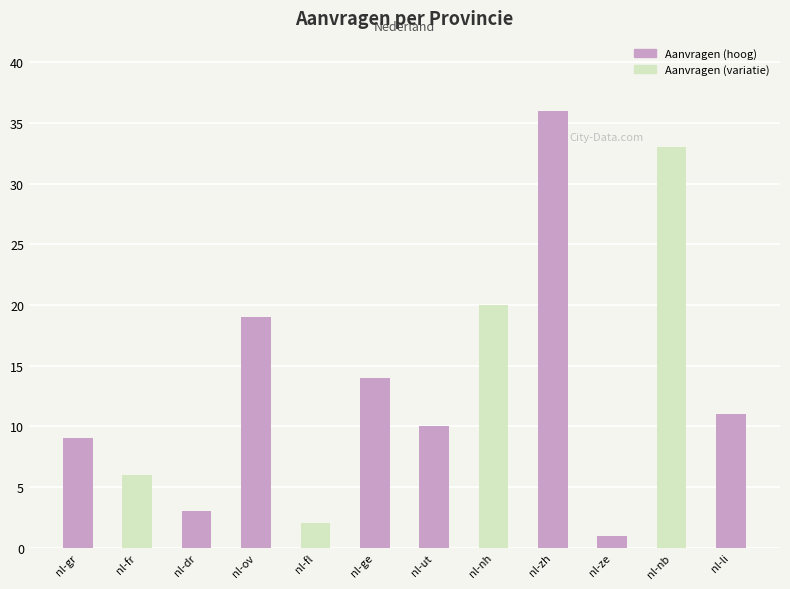

What is the sum of all values?

164